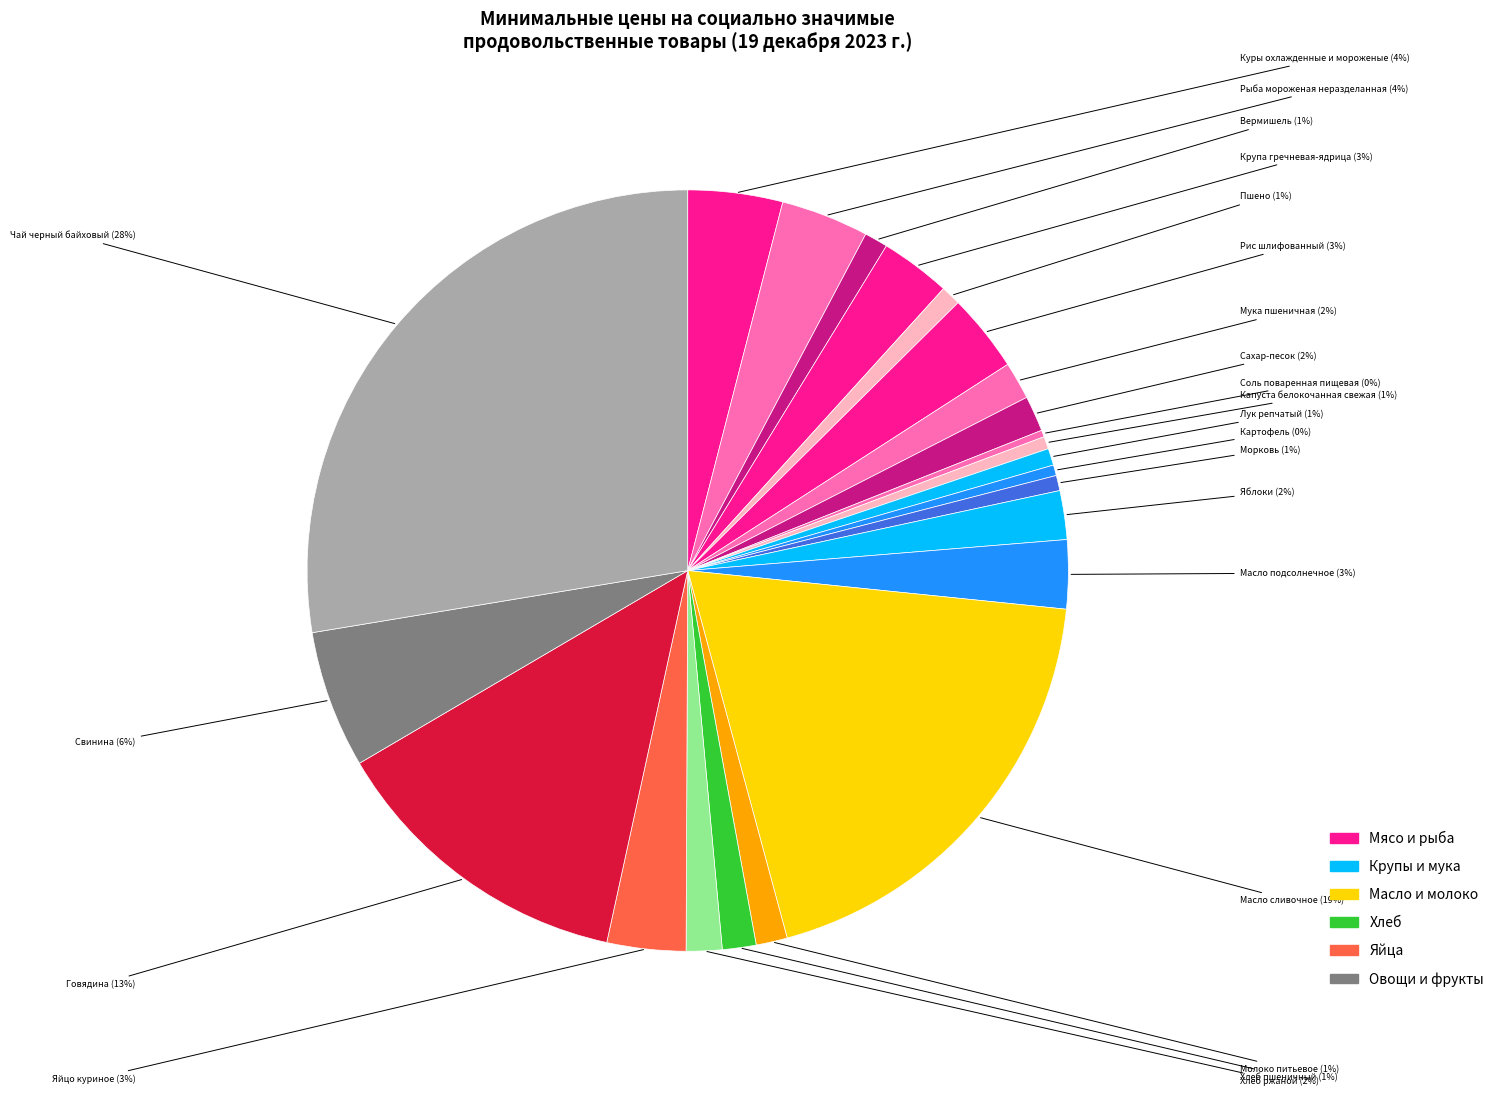

Count the number of slices in the pie.

23